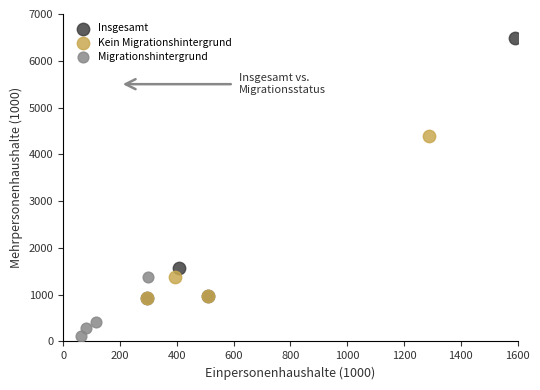

Which series contains the lowest Y value?

Migrationshintergrund